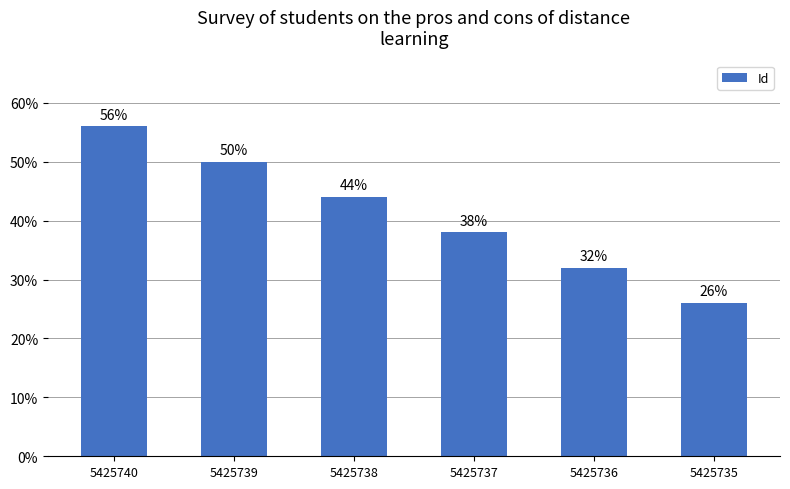

How many series are shown in this chart?

1